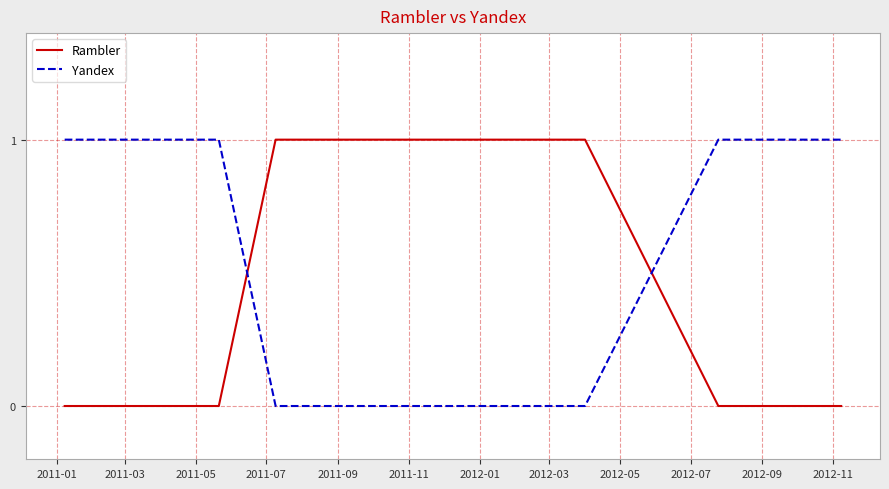

What is the sum of all Rambler values?

6